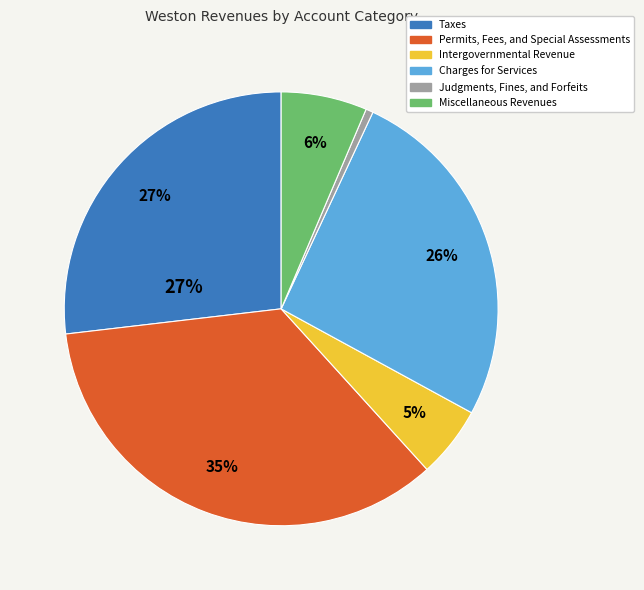

Which category has the smallest portion of the pie?

Judgments, Fines, and Forfeits